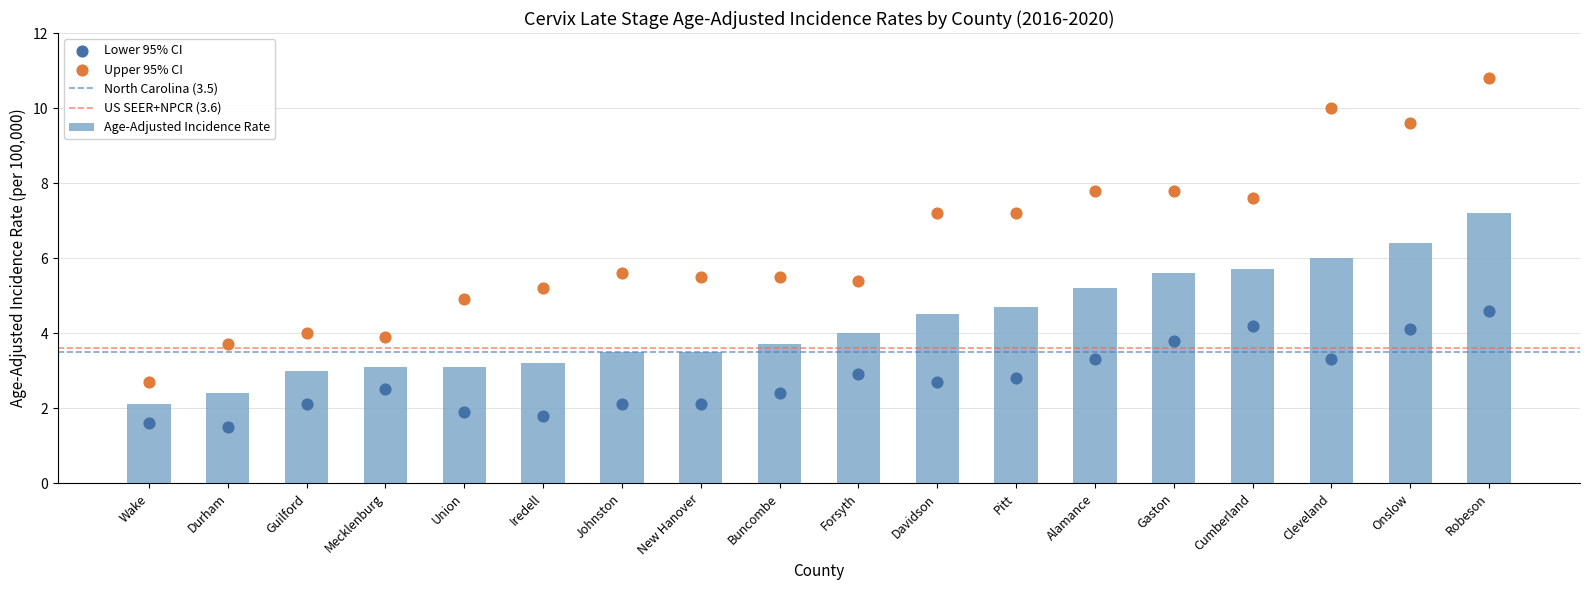

At which category is the sum across all series the highest?

Robeson